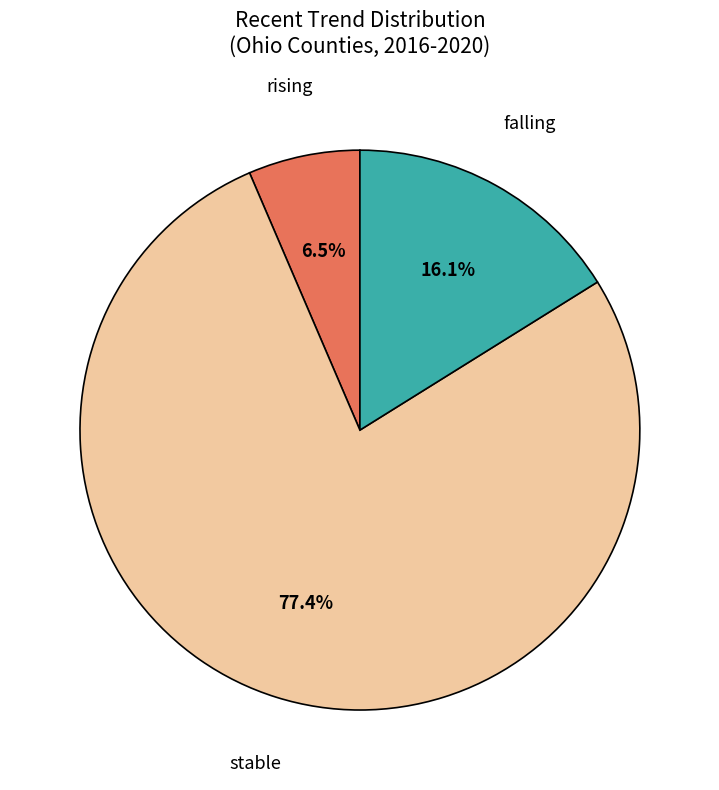

The stable slice represents 68% of the pie. True or false?

False